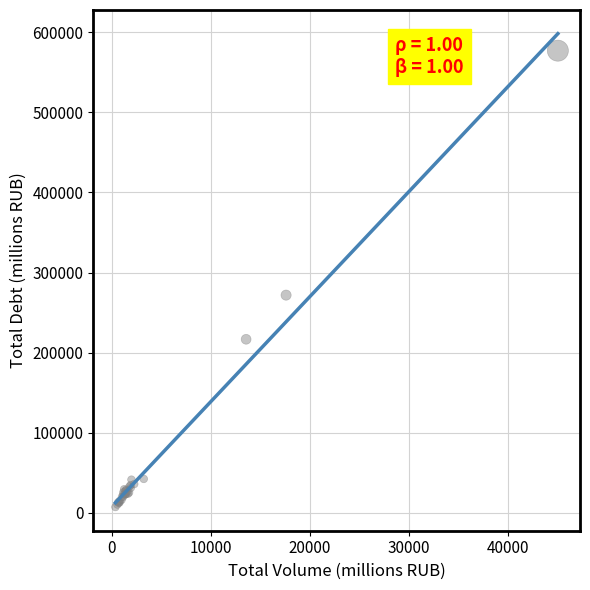

What Y value in the scatter plot is closest to 292079?

271764